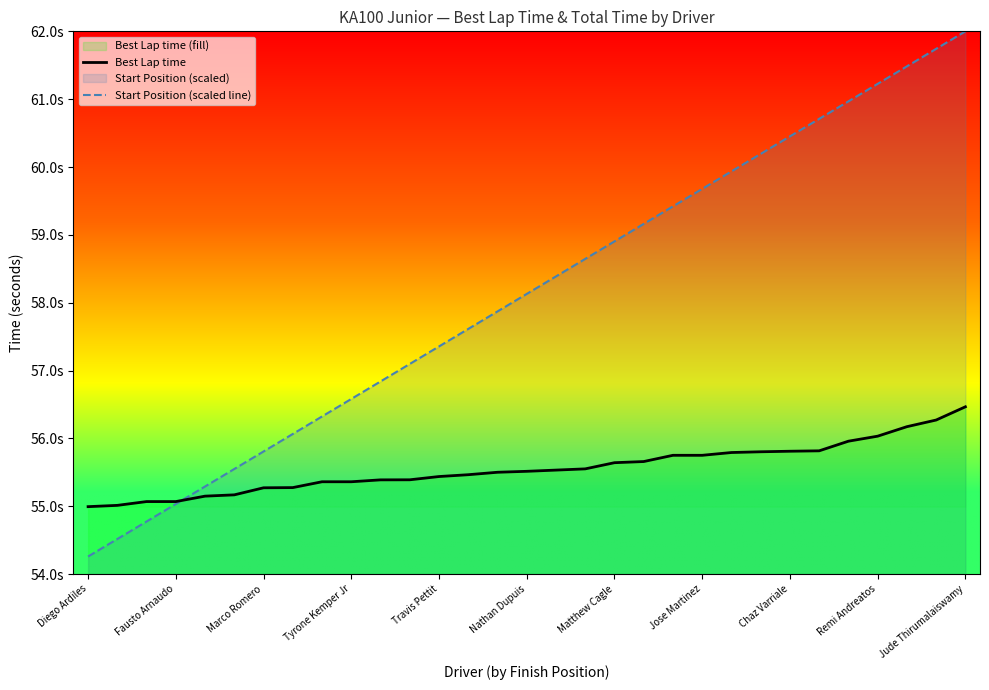

How many data points in Best Lap time are less than 55?

1